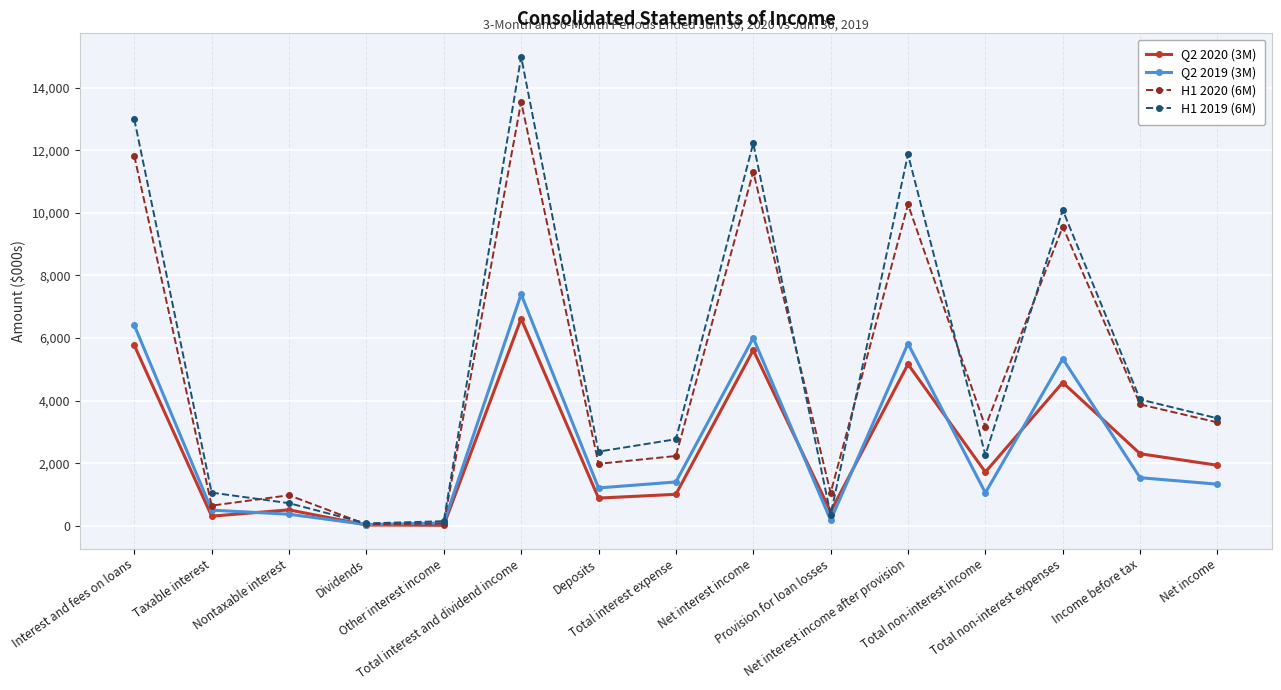

Which series has the largest range (max minus min)?

H1 2019 (6M)